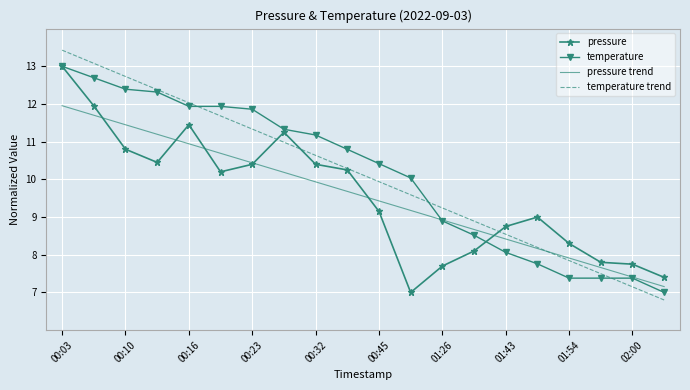

What is the sum of all temperature values?

202.3